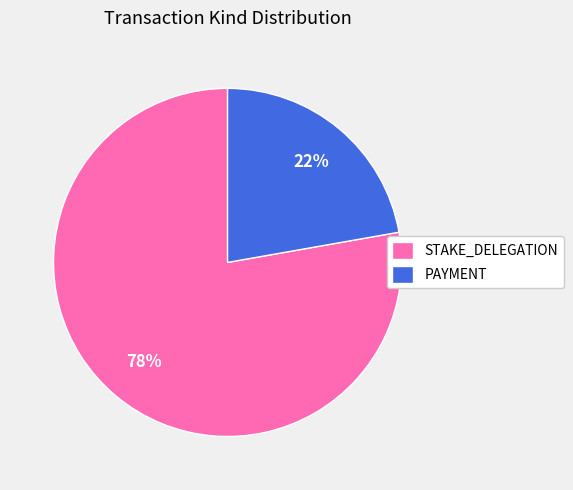

Combined, do PAYMENT and STAKE_DELEGATION account for over 50%?

Yes